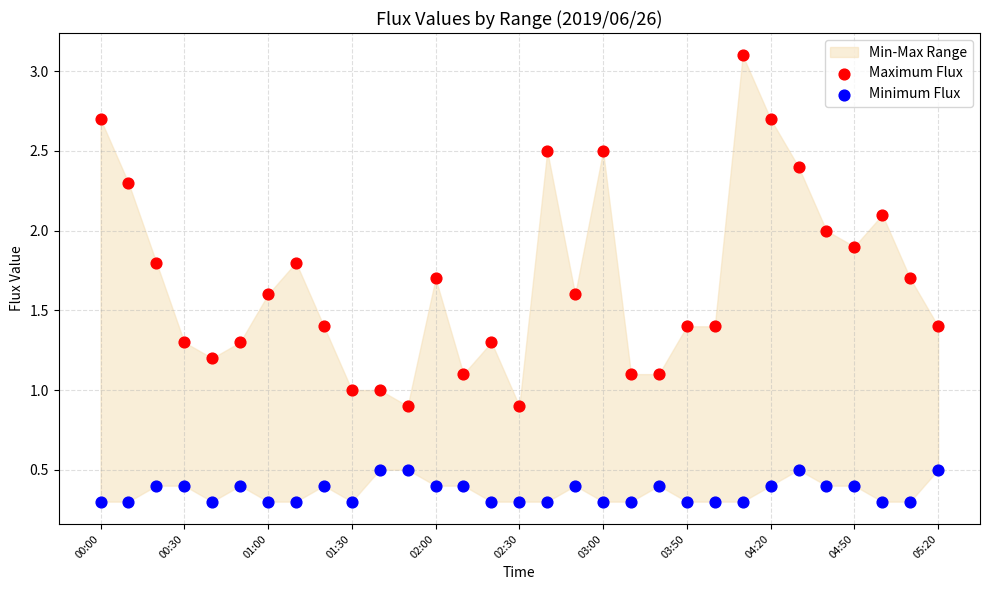

Across all data points, what is the range of Y values (max minus min)?

2.8